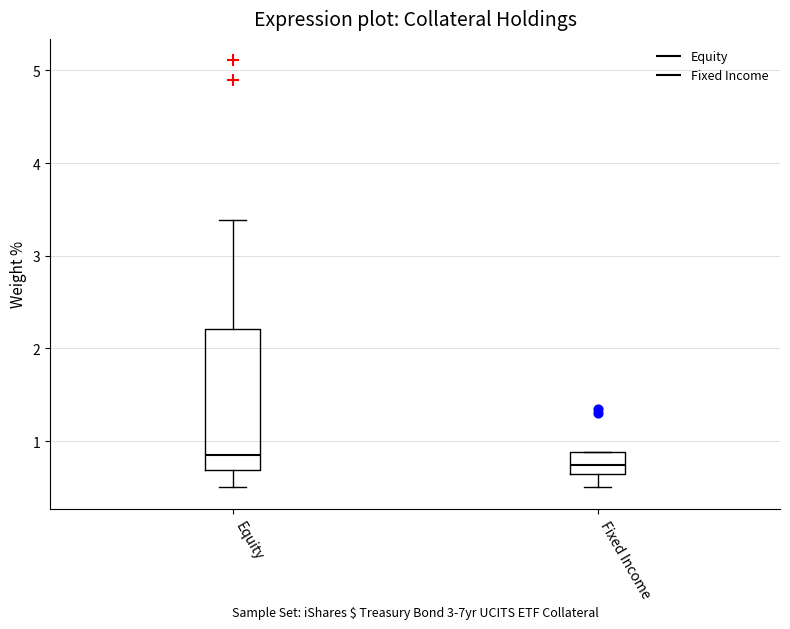

Where is the lower edge of the box for Fixed Income on the y-axis? The values are not printed on the chart, so give them approximately, as read against the axis.

0.7